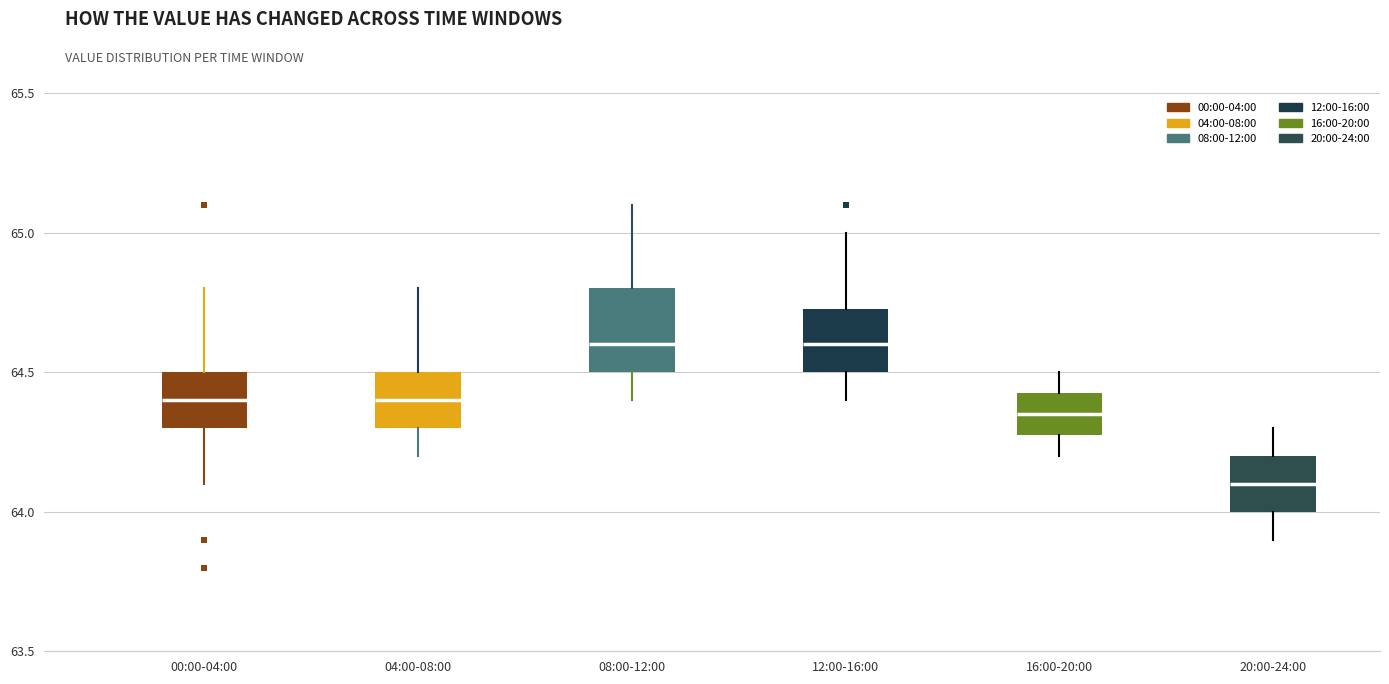

Reading left to right, read every box against the y-axis: the position of its median line, the range the box covers, and the ends of its whiskers. The values are not printed on the chart, so give them approximately, as read against the axis.

00:00-04:00: median 64.40, box 64.30 to 64.50, whiskers 64.10 to 64.80
04:00-08:00: median 64.40, box 64.30 to 64.50, whiskers 64.20 to 64.80
08:00-12:00: median 64.60, box 64.50 to 64.80, whiskers 64.40 to 65.10
12:00-16:00: median 64.60, box 64.50 to 64.75, whiskers 64.40 to 65.00
16:00-20:00: median 64.35, box 64.30 to 64.45, whiskers 64.20 to 64.50
20:00-24:00: median 64.10, box 64.00 to 64.20, whiskers 63.90 to 64.30